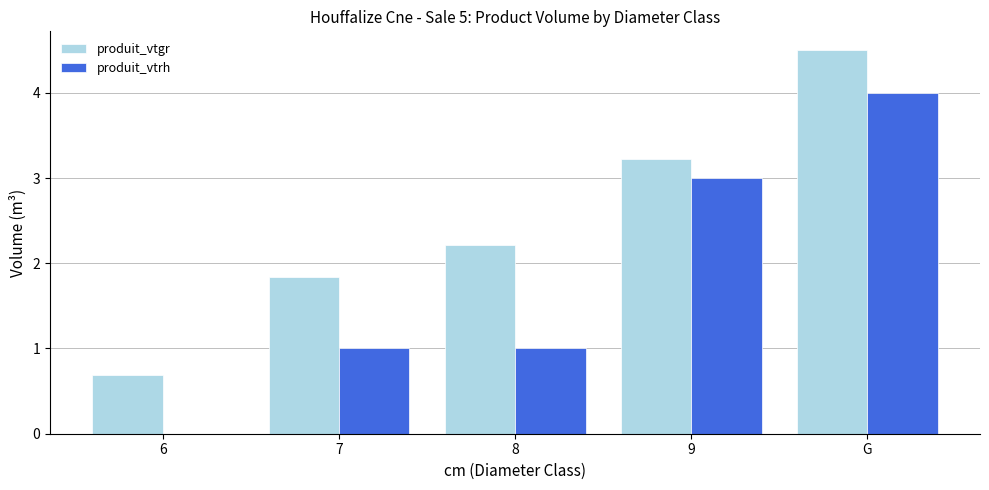

What is the difference between the produit_vtgr values at 8 and 7?

0.4